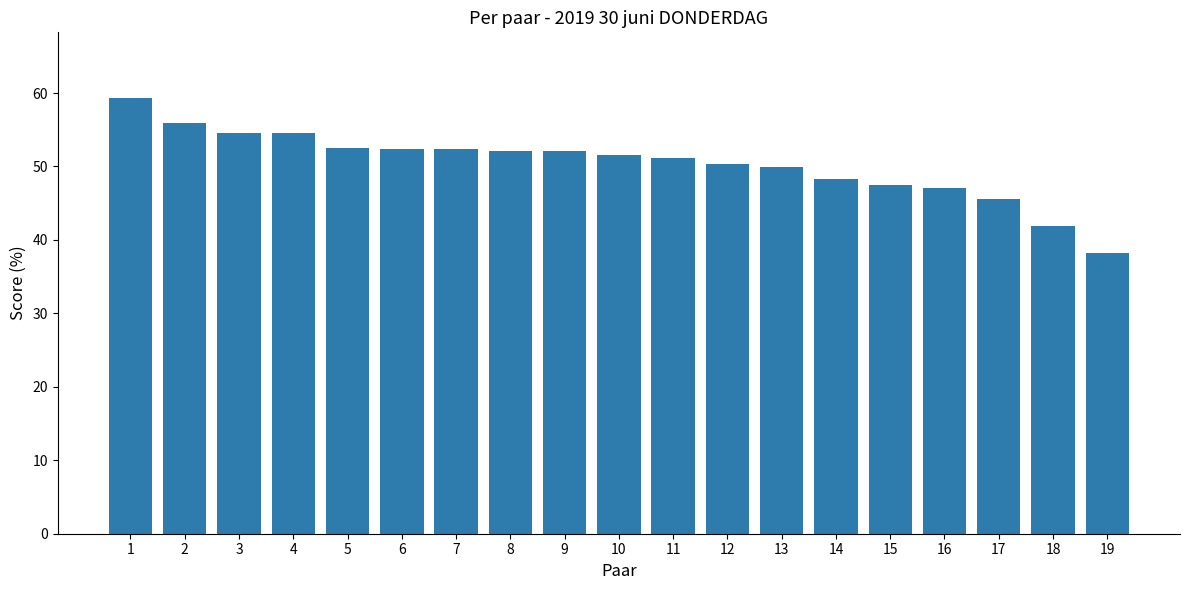

What is the change in value from 1 to 6?

-6.9